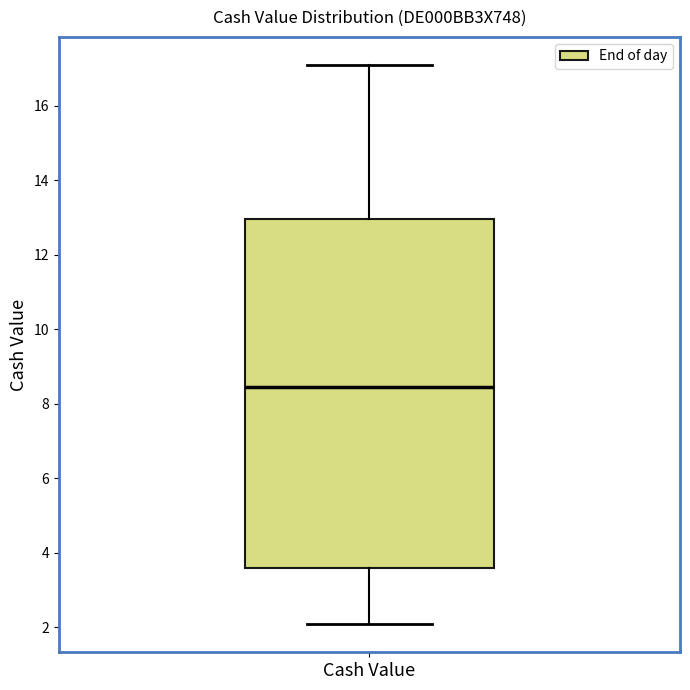

Where is the lower edge of the box for Cash Value on the y-axis? The values are not printed on the chart, so give them approximately, as read against the axis.

3.6